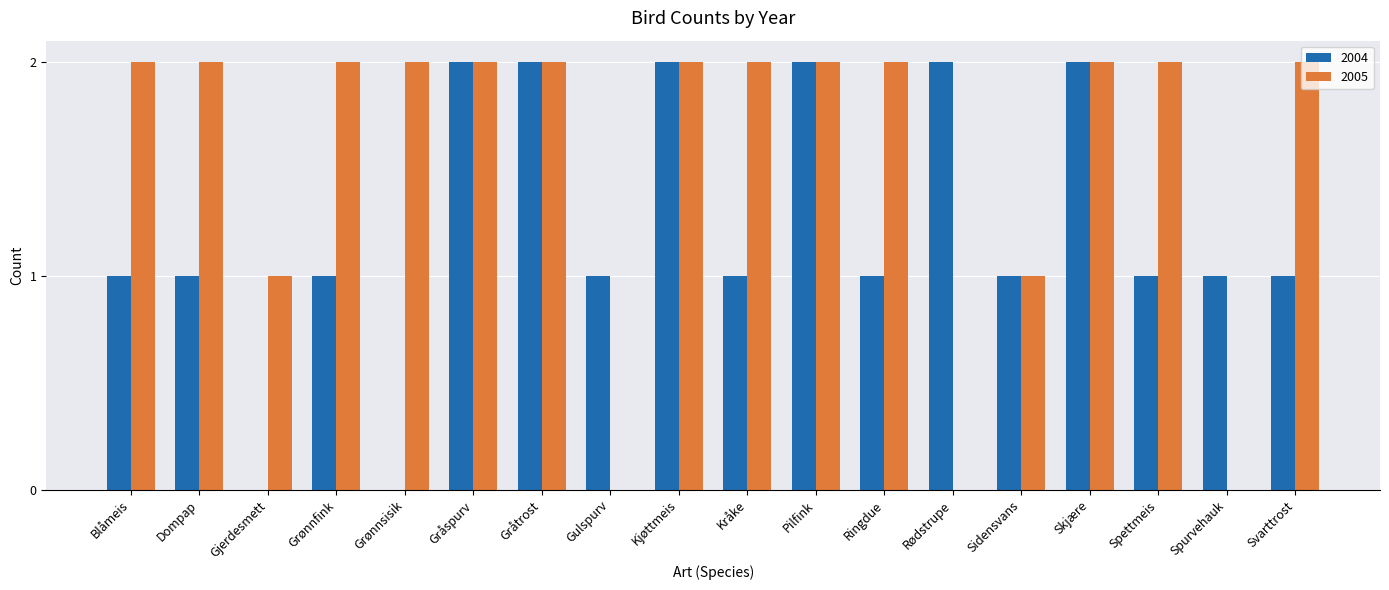

Which series changed the most between Grønnfink and Sidensvans?

2005